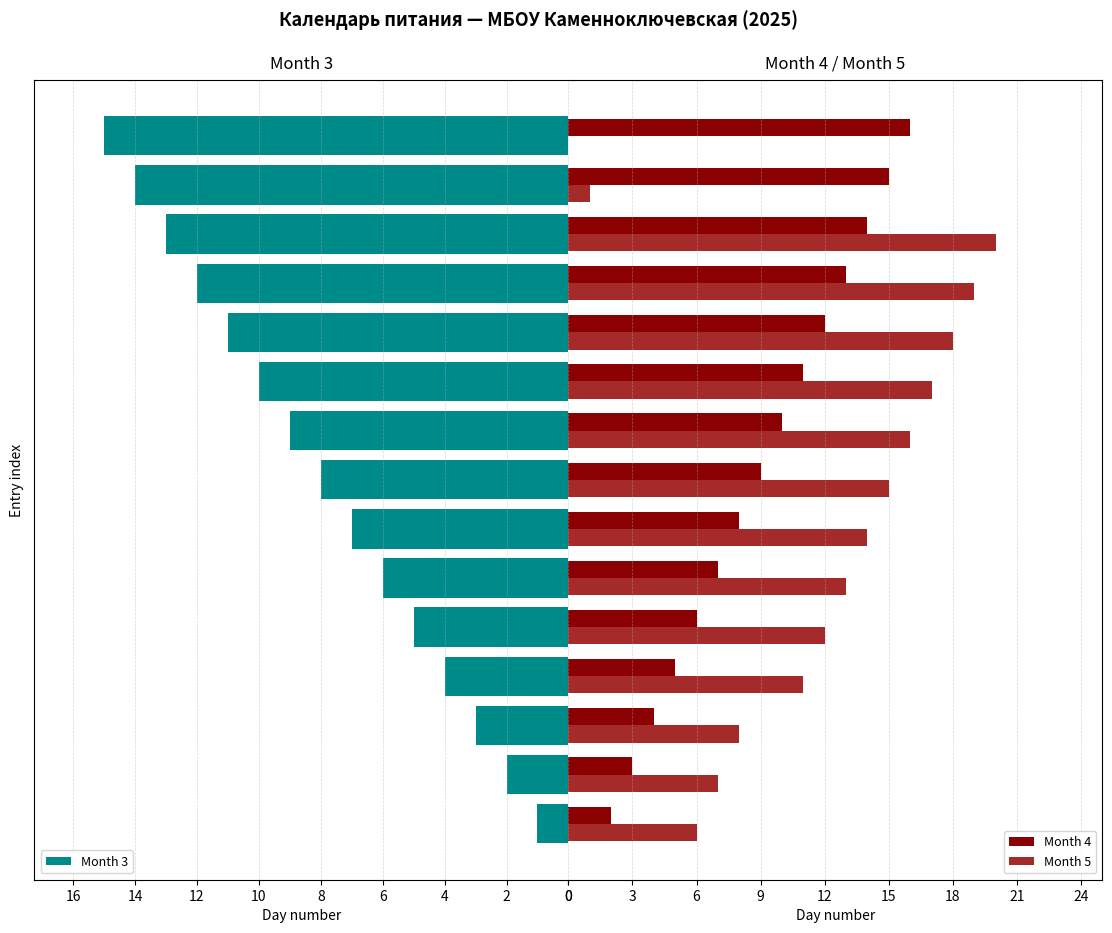

What is the value of the Month 5 bar at the 7th from the left?

14